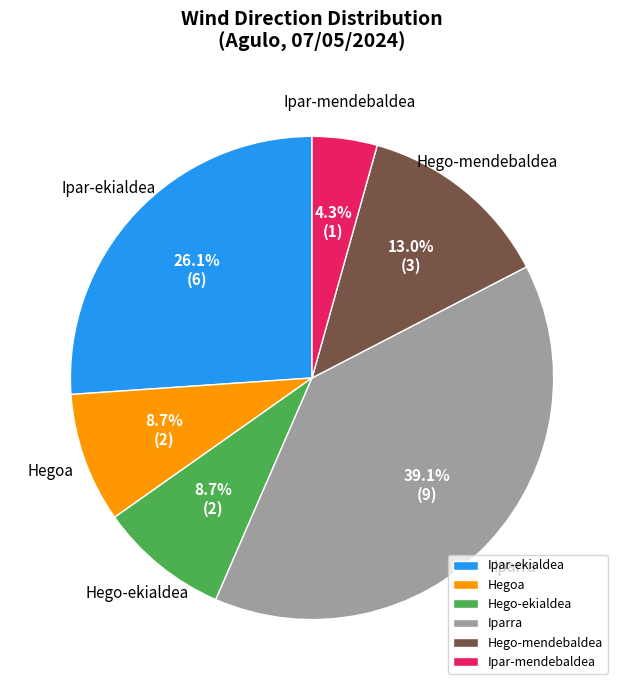

Is there a majority slice in this chart?

No